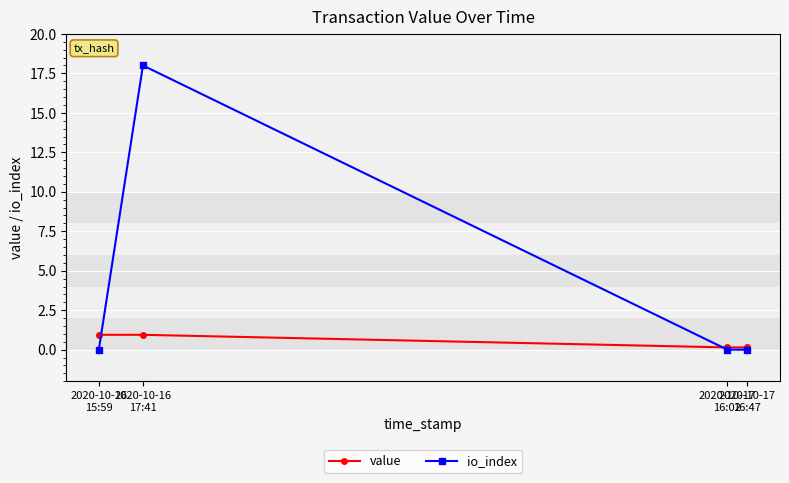

Which series has the largest range (max minus min)?

io_index